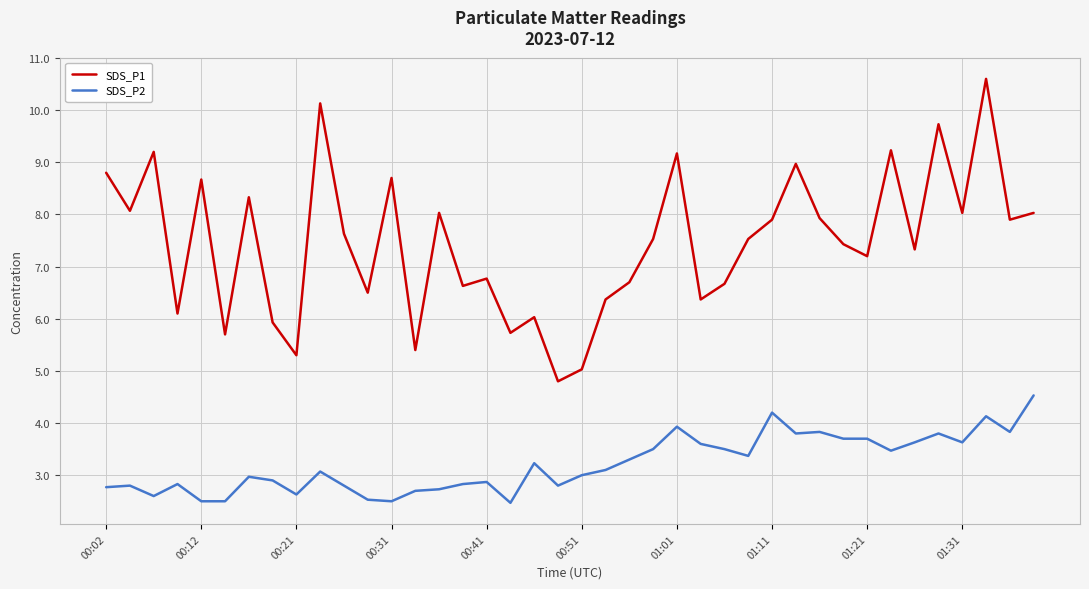

True or false: SDS_P1 and SDS_P2 intersect in this chart.

False